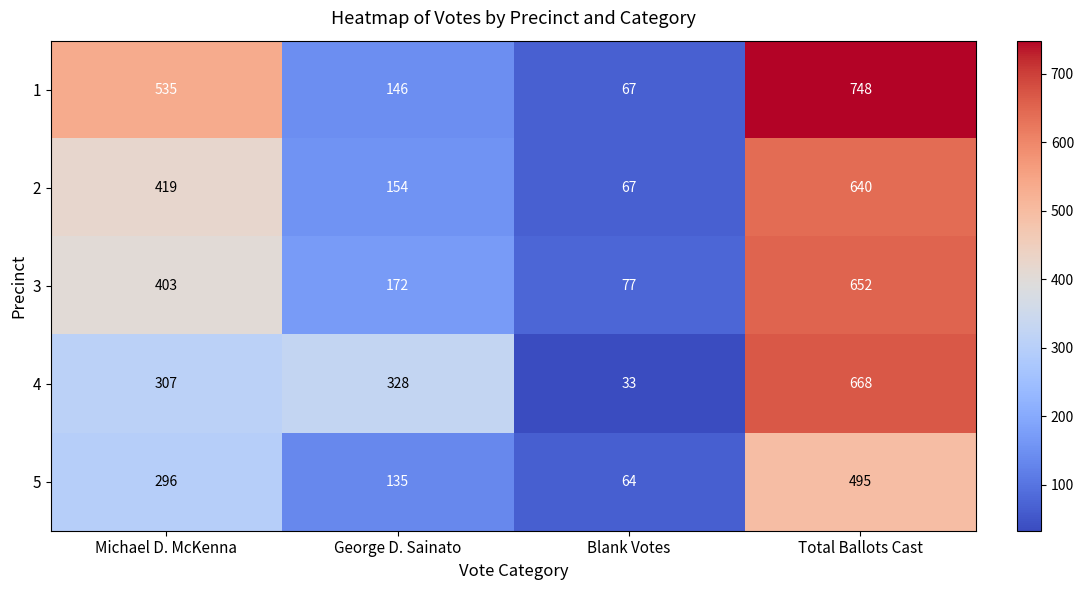

What is the maximum value shown in the chart?

748